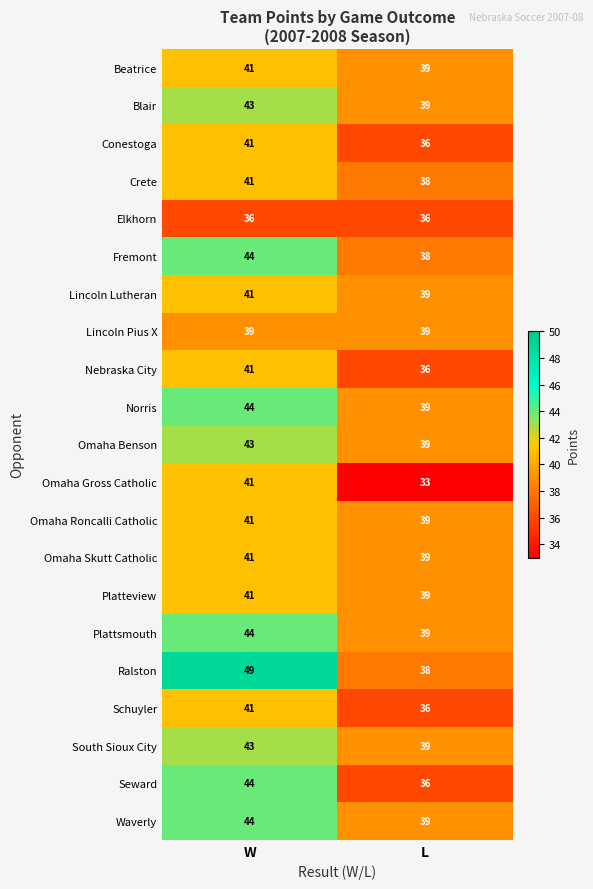

Which series has the widest spread of values?

Ralston